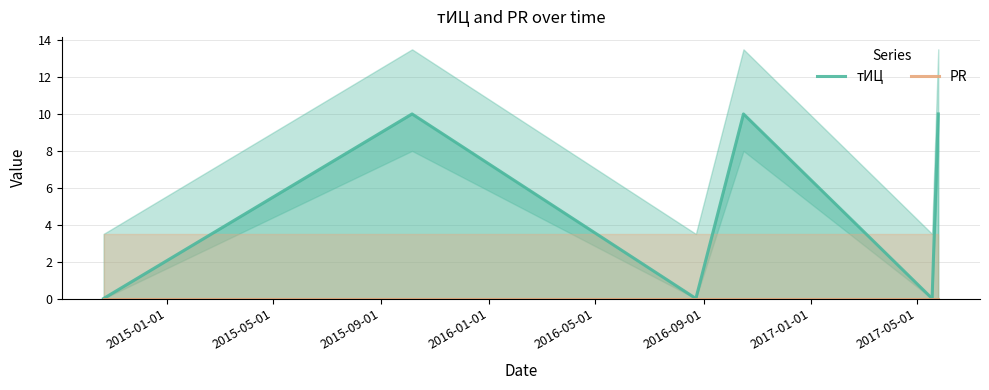

The value of тИЦ at 2015-09-01 is 5. True or false?

False